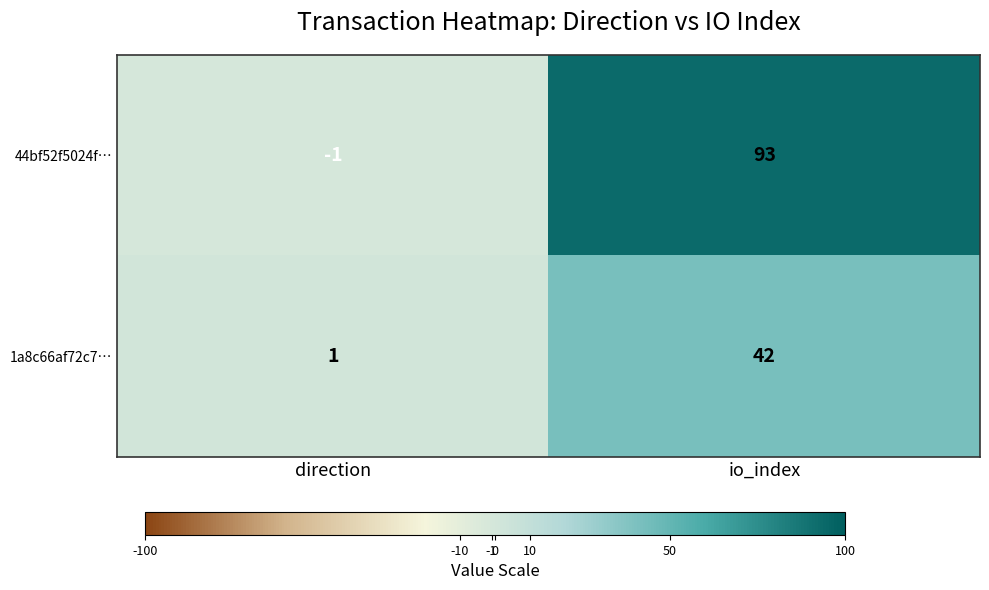

Between direction and io_index, which series saw the biggest shift?

44bf52f5024f…